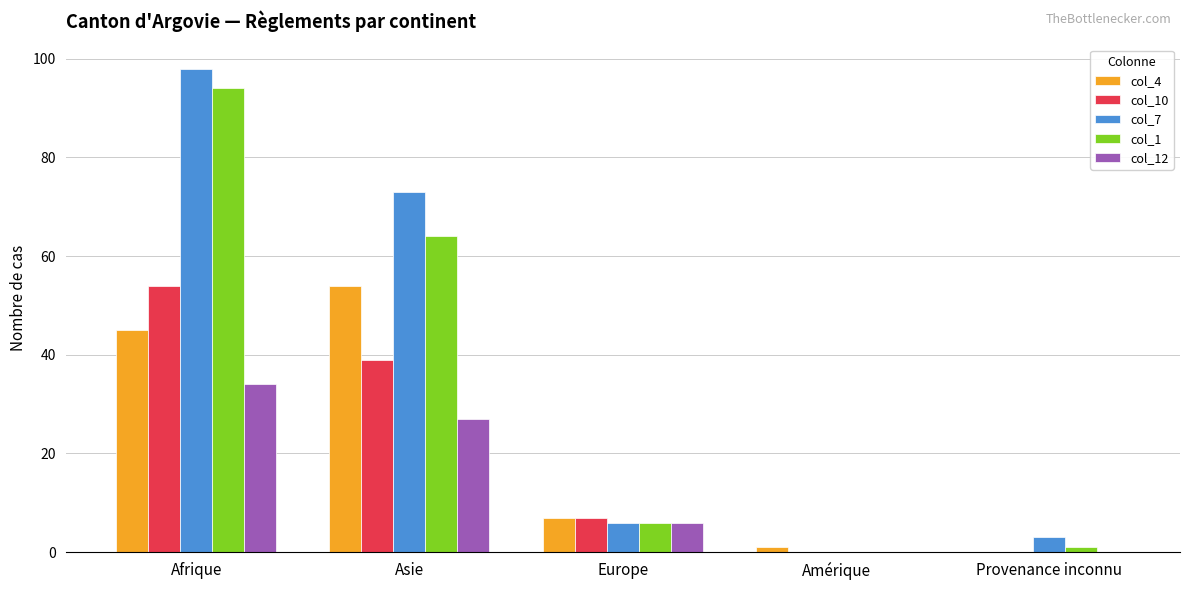

Where is col_4 nearest to the value 27?

Afrique